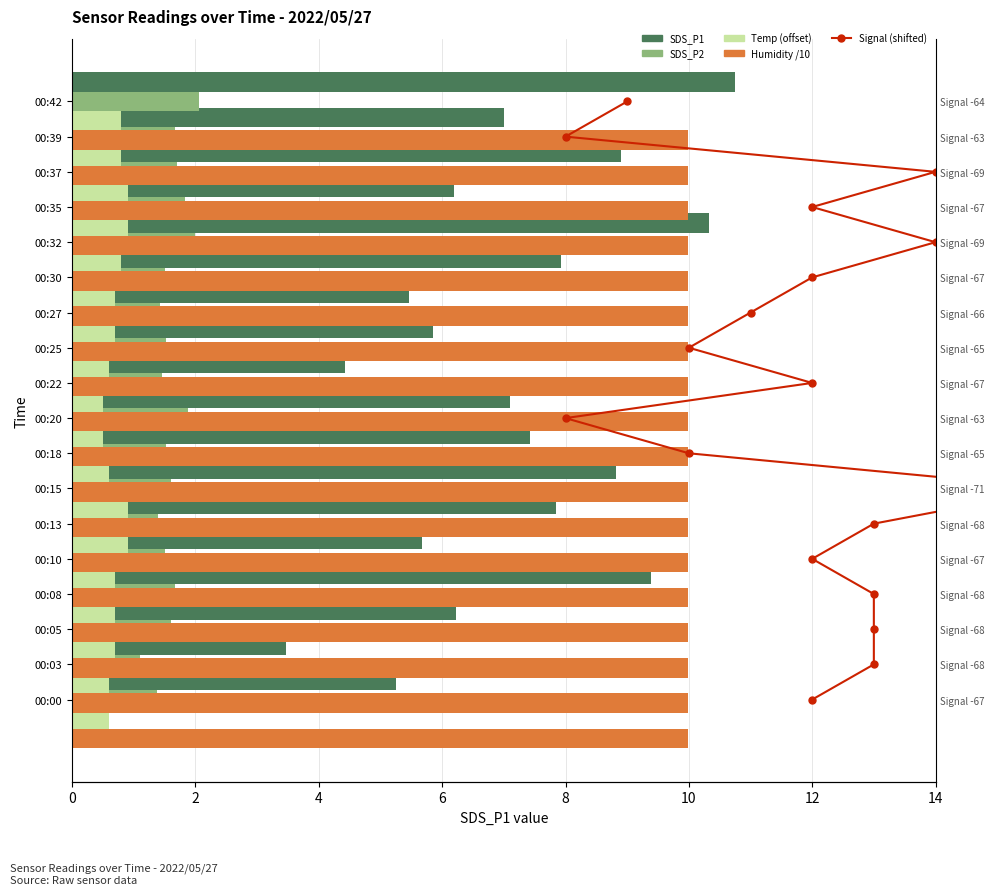

Is the value of SDS_P2 at 4 greater than the value of Signal (shifted) at 11?

No